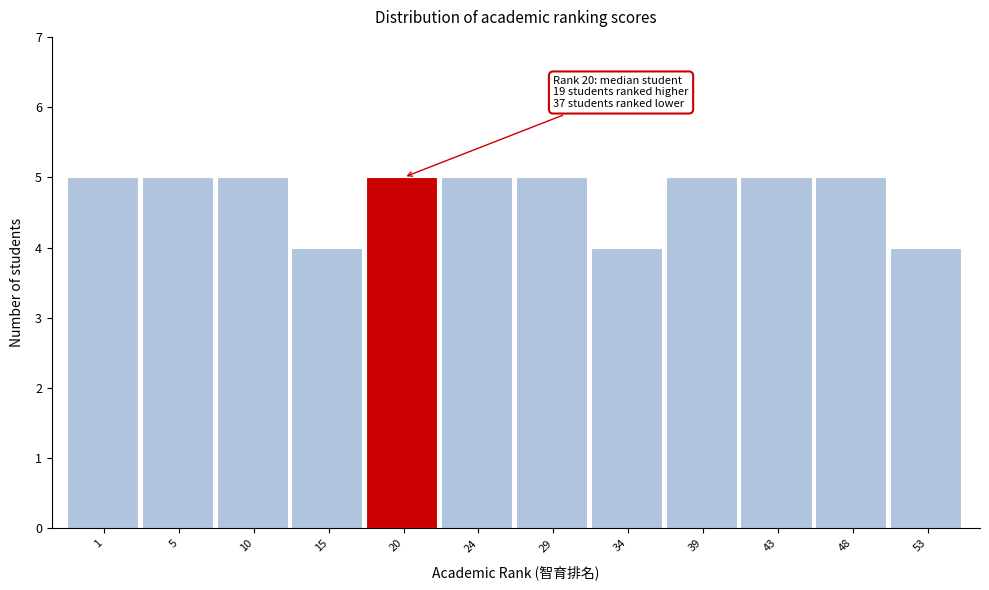

Reading left to right, transcribe all the data shown in this chart.

5	5	5	4	5	5	5	4	5	5	5	4